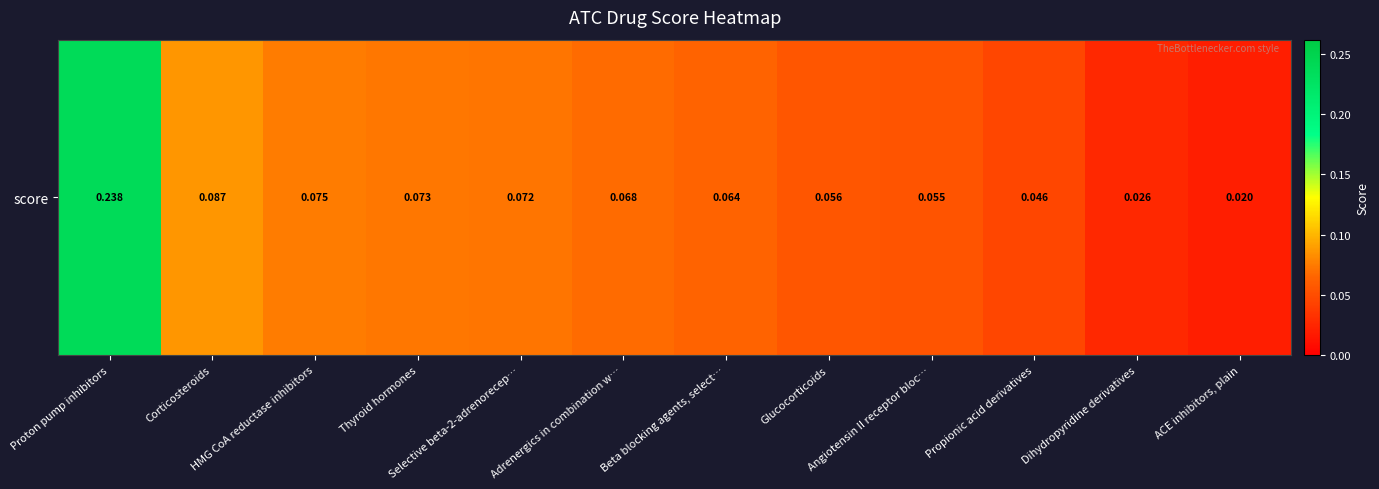

How many data points does each series have?

12